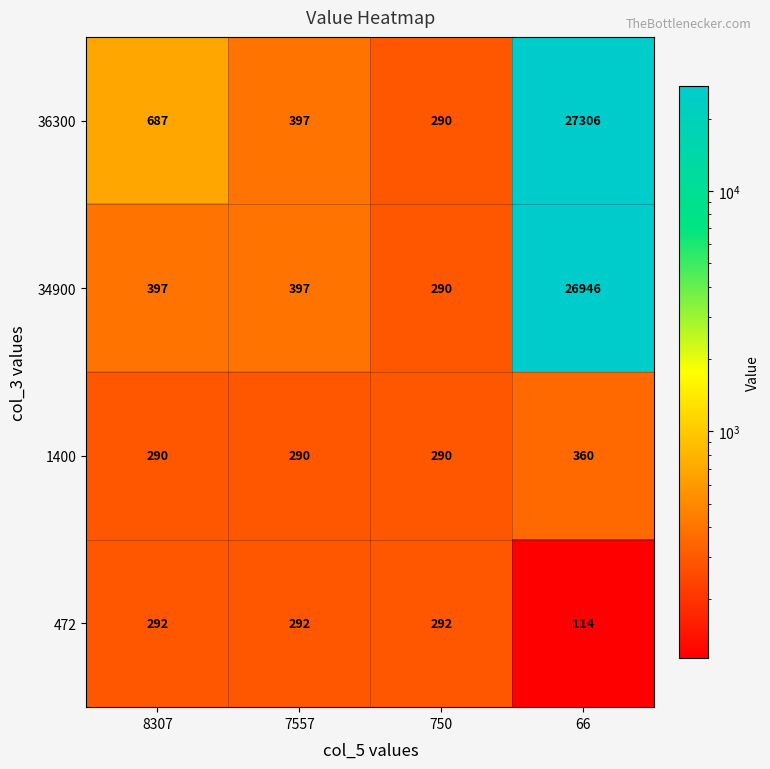

Reading left to right, what are all the values shown in this chart?

36300: 8307=687	7557=397	750=290	66=27306
34900: 8307=397	7557=397	750=290	66=26946
1400: 8307=290	7557=290	750=290	66=360
472: 8307=292	7557=292	750=292	66=114